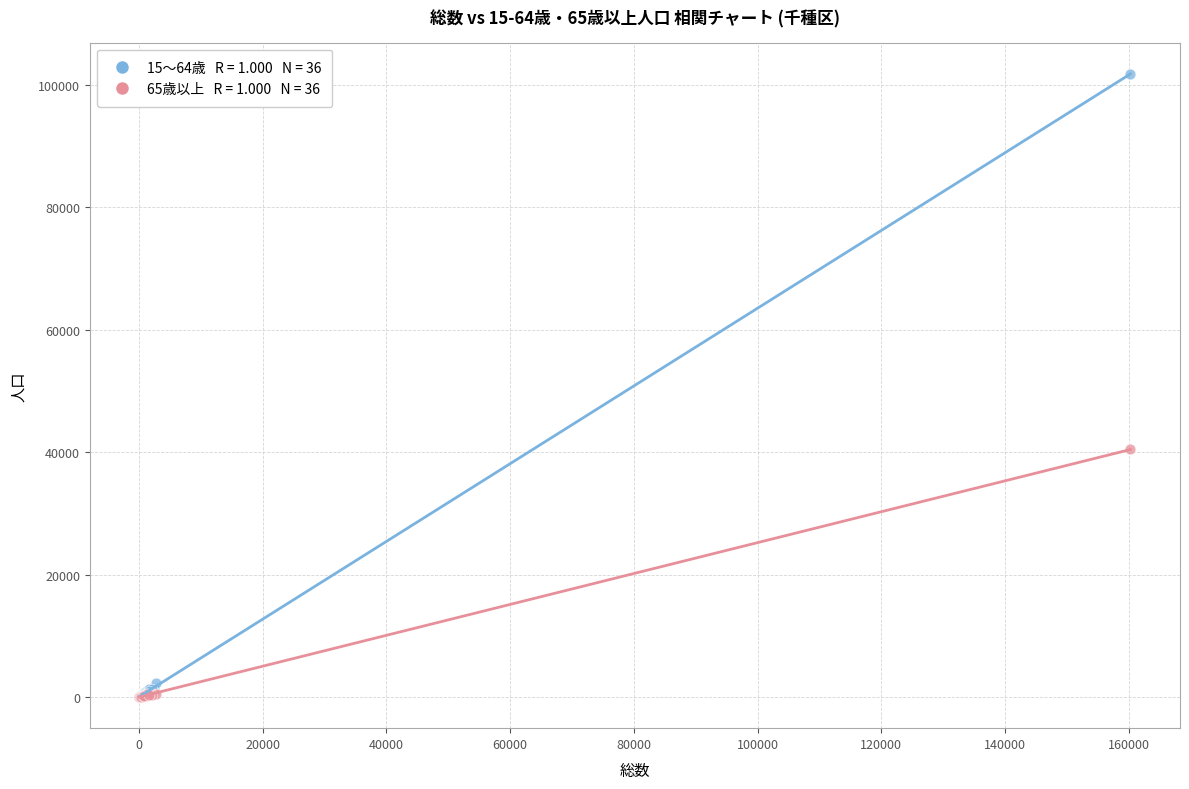

Across all series, what Y value is closest to 50878?

40421